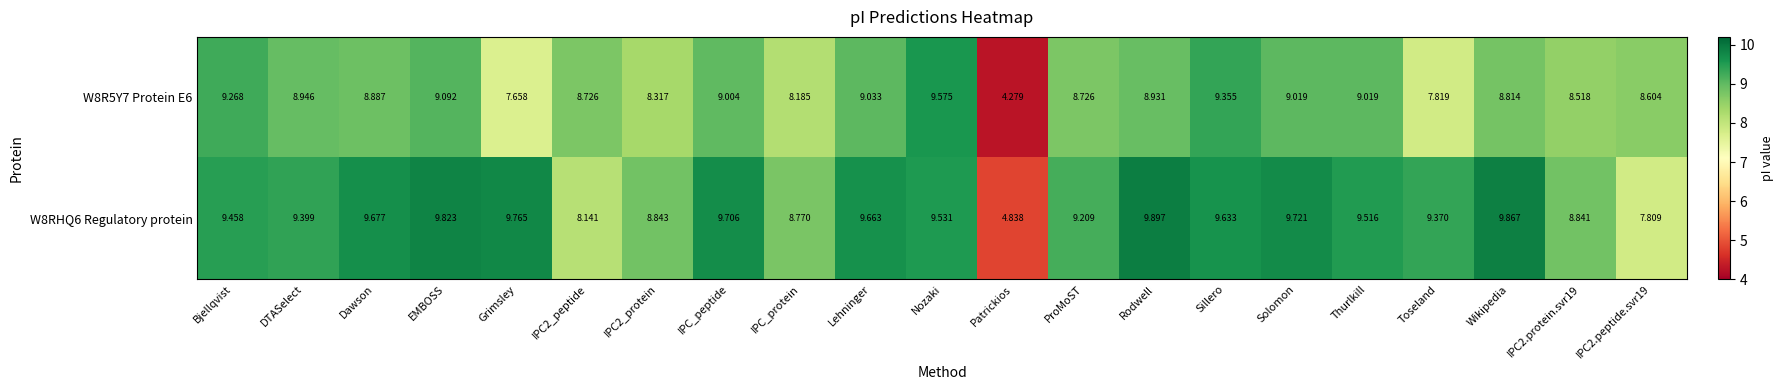

At which label does W8R5Y7 Protein E6 reach its minimum?

Patrickios